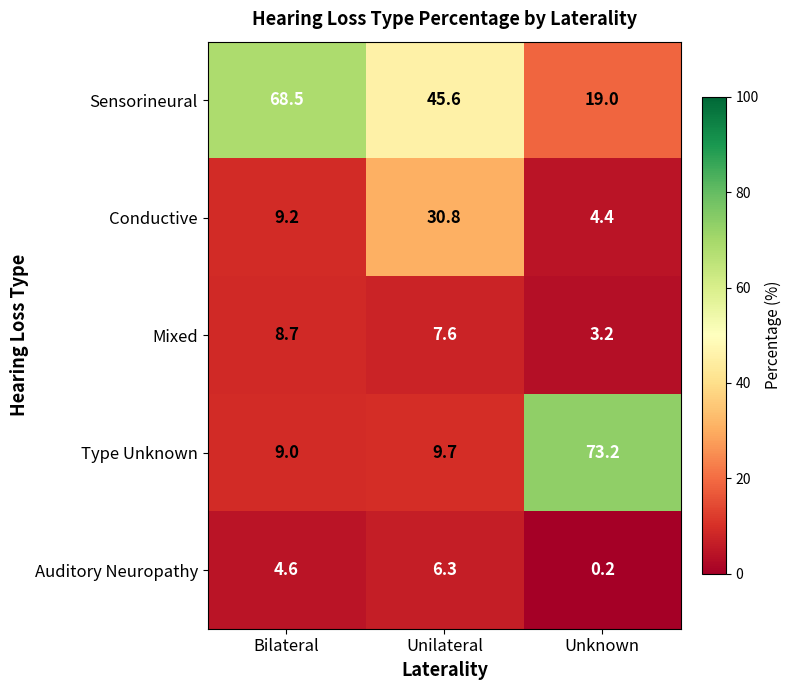

How many distinct data groups are displayed?

5